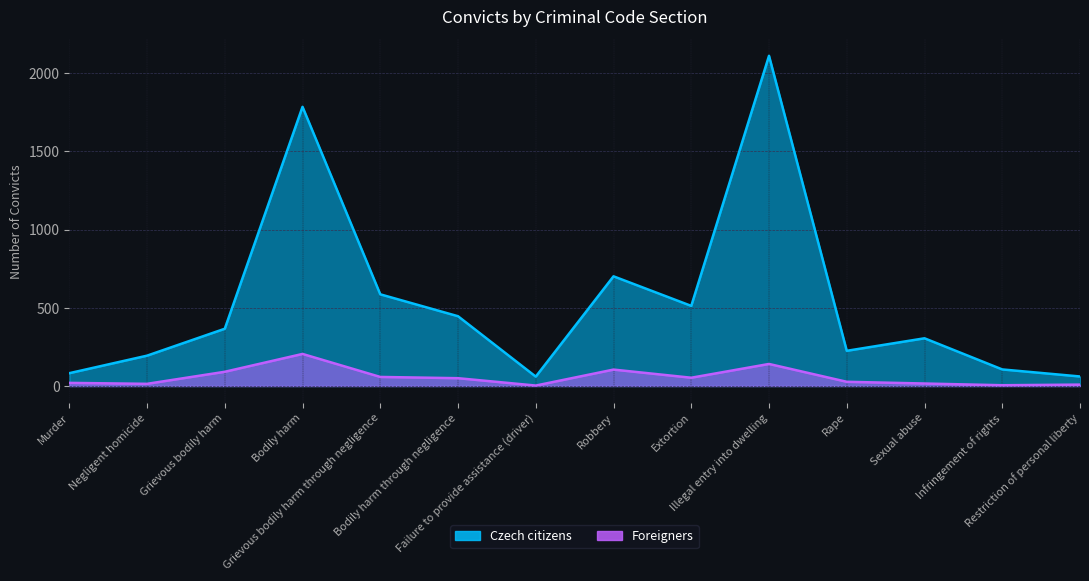

At how many categories does at least one series exceed 812?

2